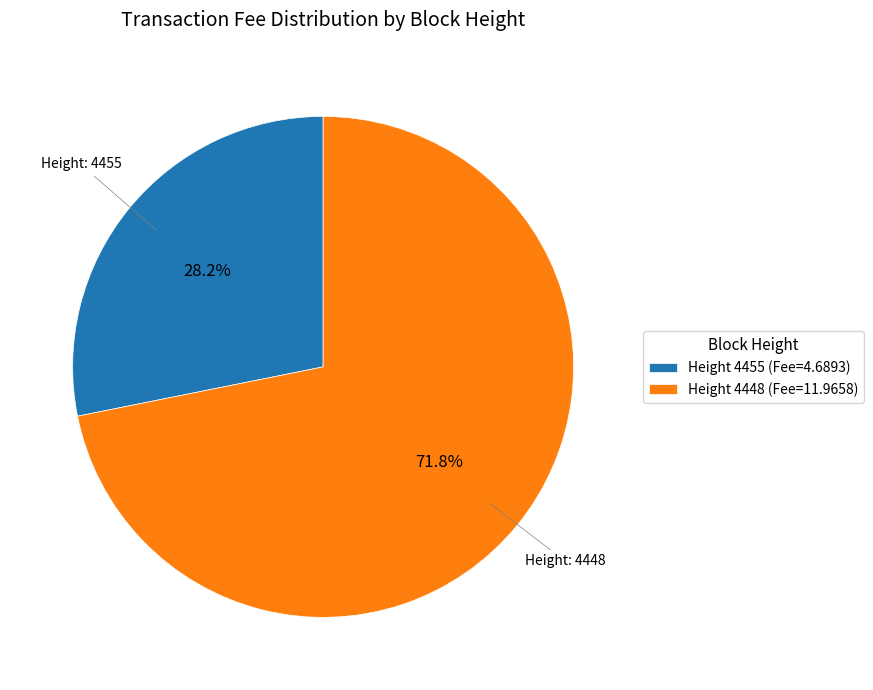

Combined, what portion of the pie is Height 4455 (Fee=4.6893) and Height 4448 (Fee=11.9658)?

100.0%